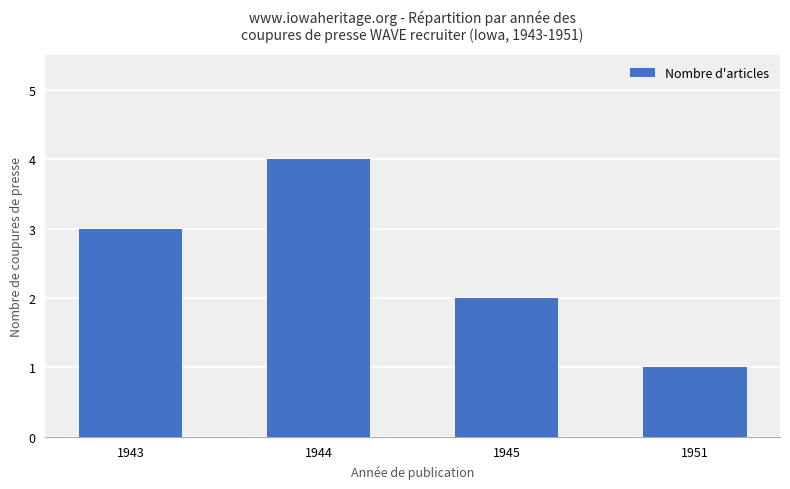

Is it true that the value at 1945 is 2?

True